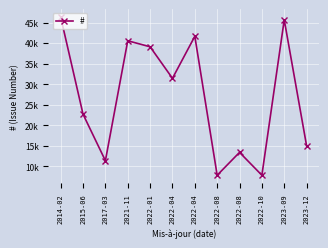

Does the chart have visible grid lines?

Yes